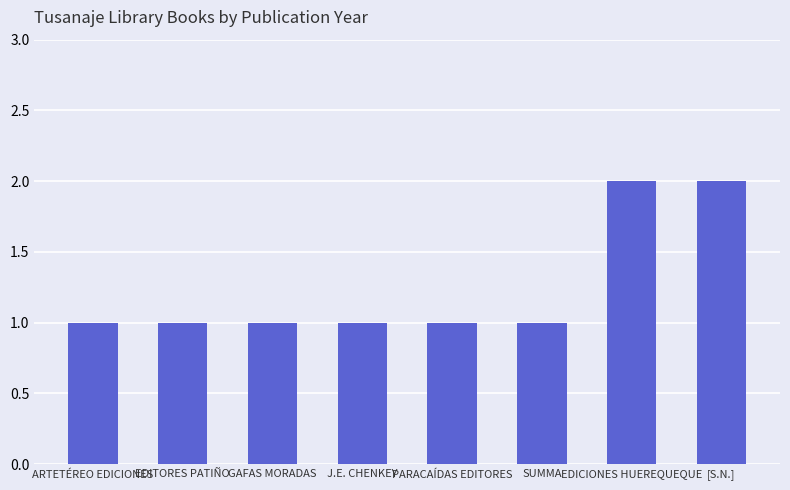

Is it true that the value at ARTETÉREO EDICIONES is 1?

True